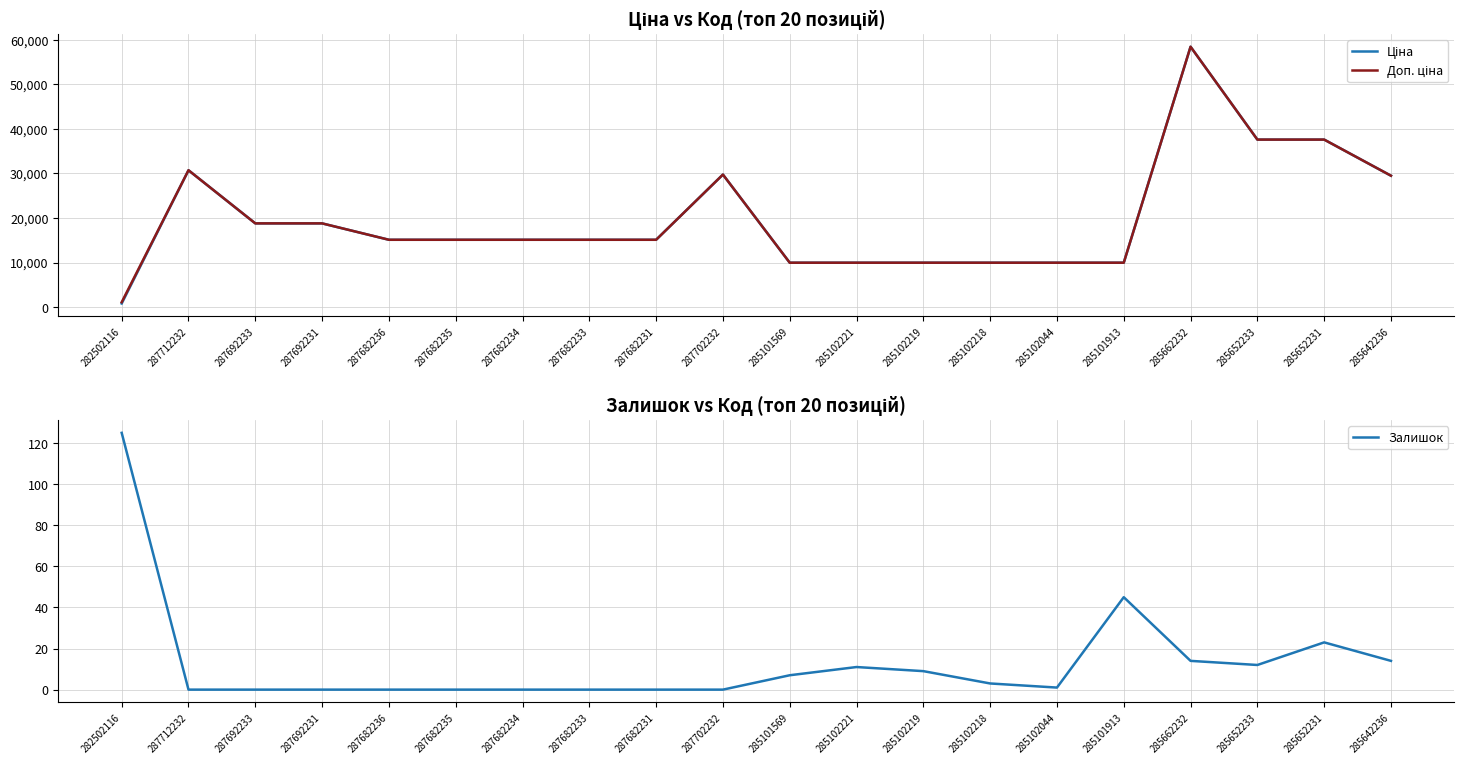

At how many categories does at least one series exceed 11141?

13